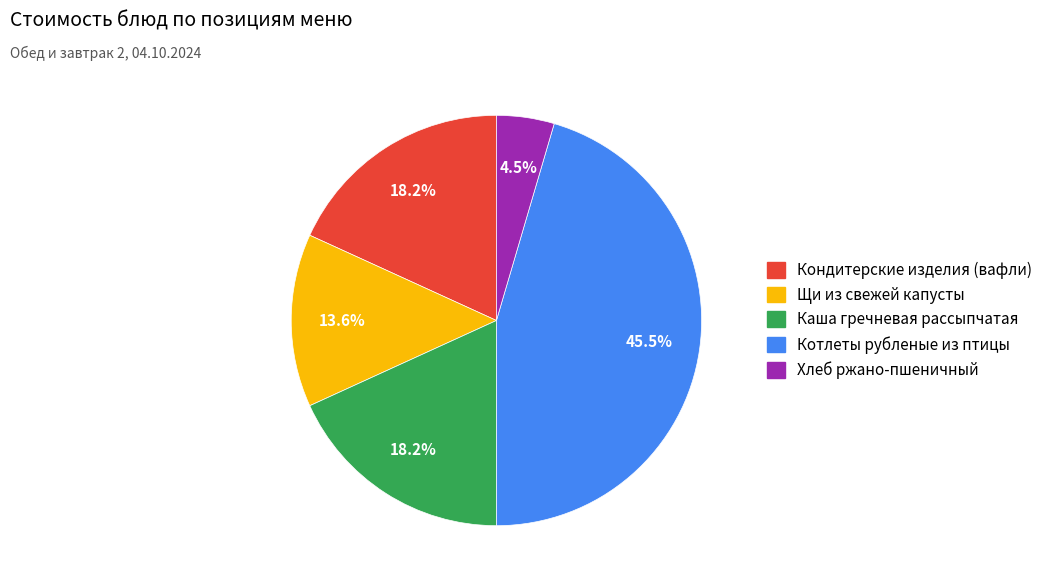

How many segments does this pie chart have?

5